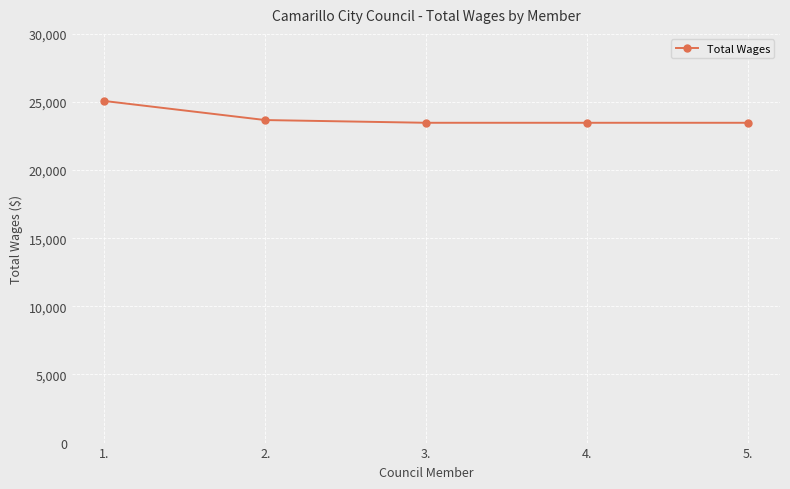

What is the ratio of the value at 3. to the value at 2.?

1.0